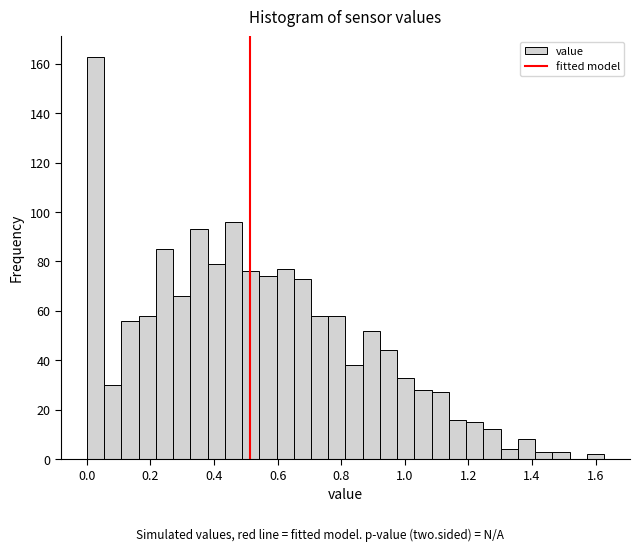

Around what value on the x-axis is the tallest bar? Give the approximate position of its centre, as read against the axis.

0.02